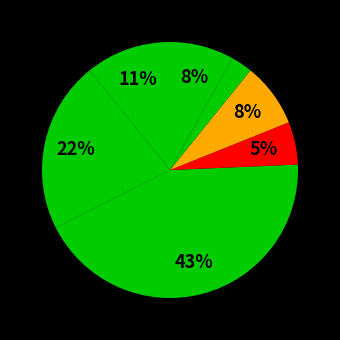

How many segments does this pie chart have?

7